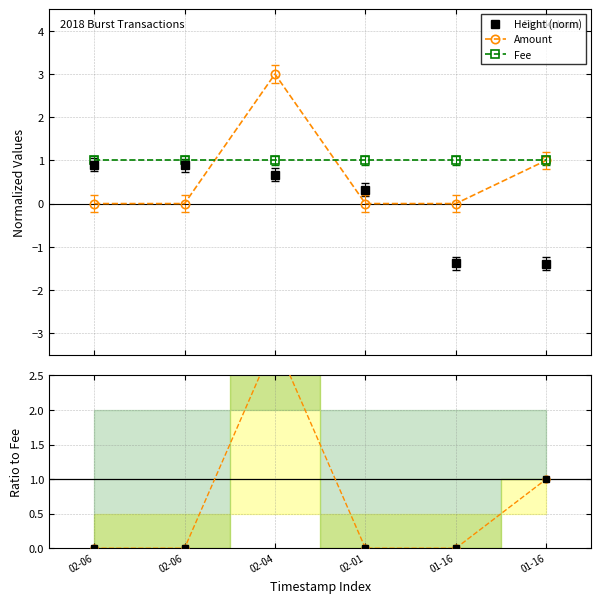

What is the difference between the maximum and minimum values in the Amount/Fee series?

3.0